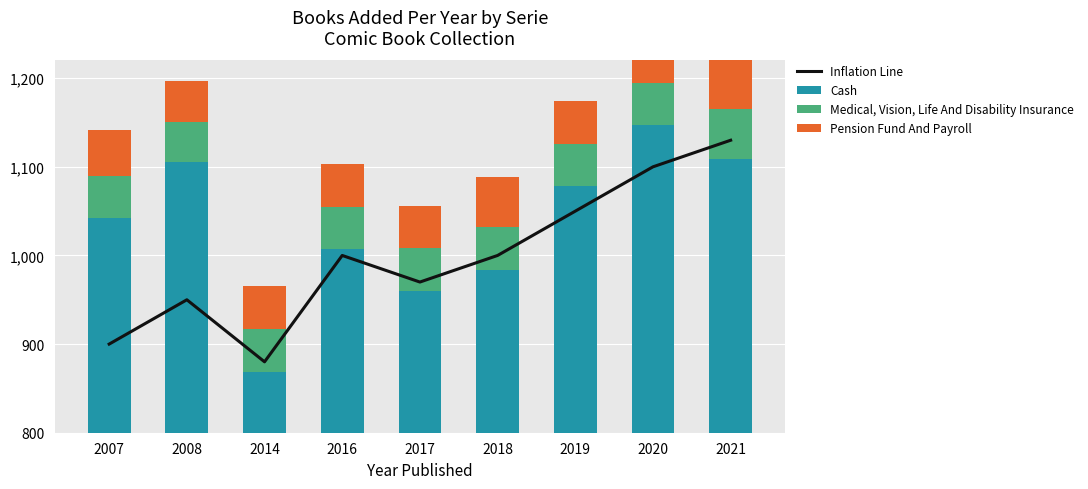

Reading left to right, what are all the values shown in this chart?

Inflation Line: 2007=900	2008=950	2014=880	2016=1000	2017=970	2018=1000	2019=1050	2020=1100	2021=1130
Cash: 2007=1042	2008=1105	2014=869	2016=1007	2017=960	2018=984	2019=1078	2020=1147	2021=1109
Medical, Vision, Life And Disability Insurance: 2007=48	2008=46	2014=48	2016=48	2017=48	2018=48	2019=48	2020=48	2021=56
Pension Fund And Payroll: 2007=52	2008=46	2014=48	2016=48	2017=48	2018=56	2019=48	2020=48	2021=56